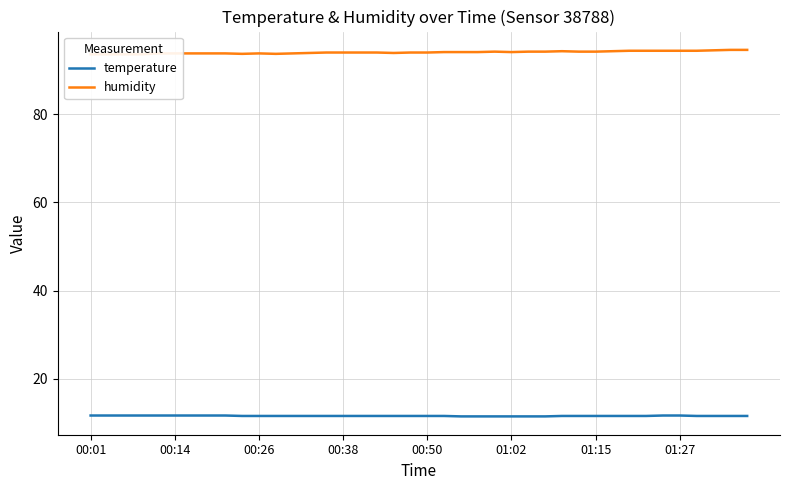

The temperature series shows 11.5 at 23. True or false?

True